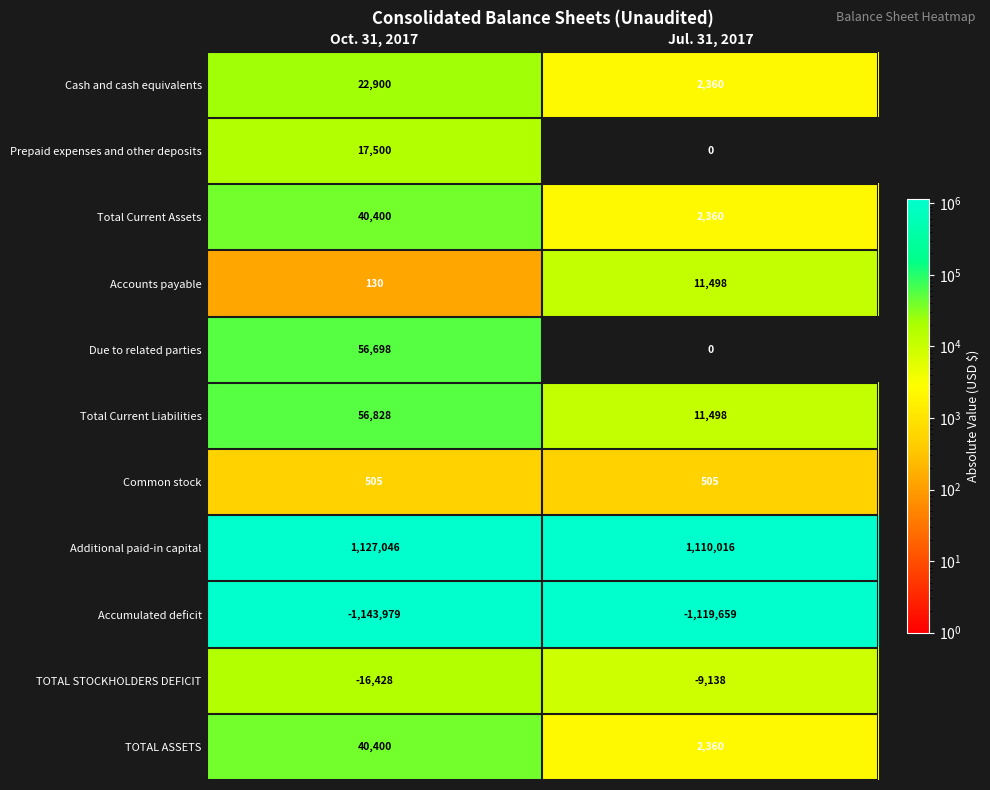

What value does the Common stock series have at Oct. 31, 2017?

505